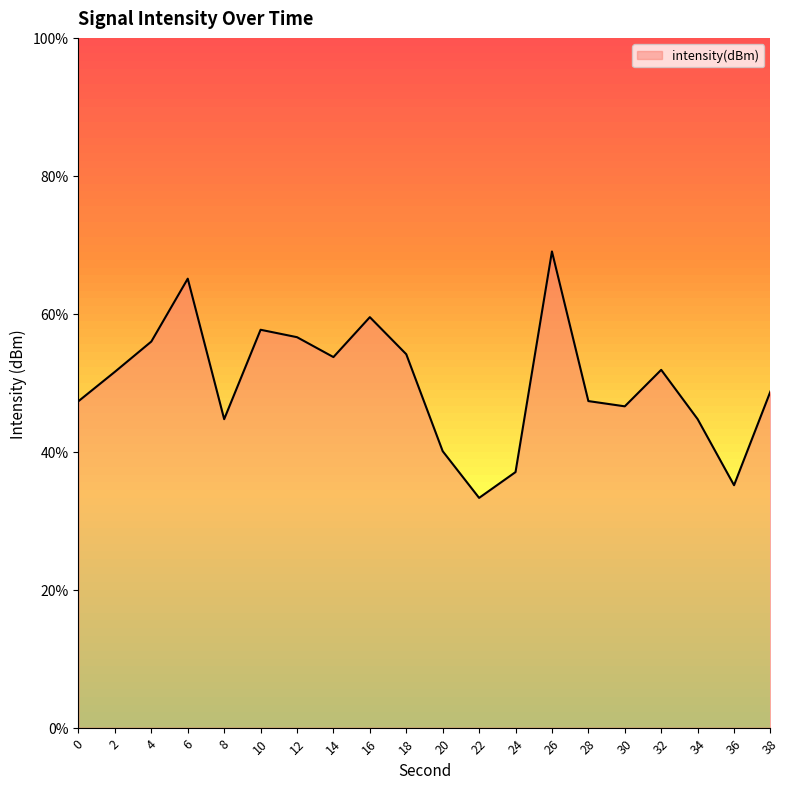

Does the chart have visible grid lines?

No